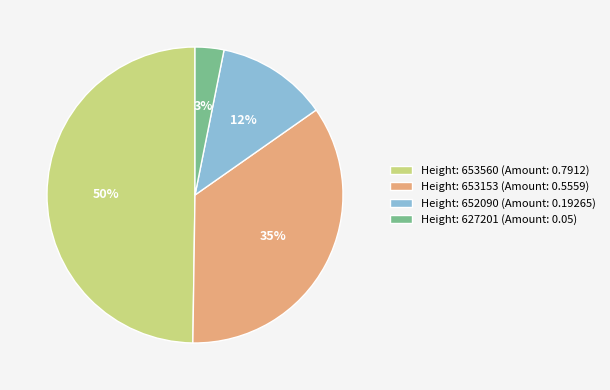

How many segments does this pie chart have?

4